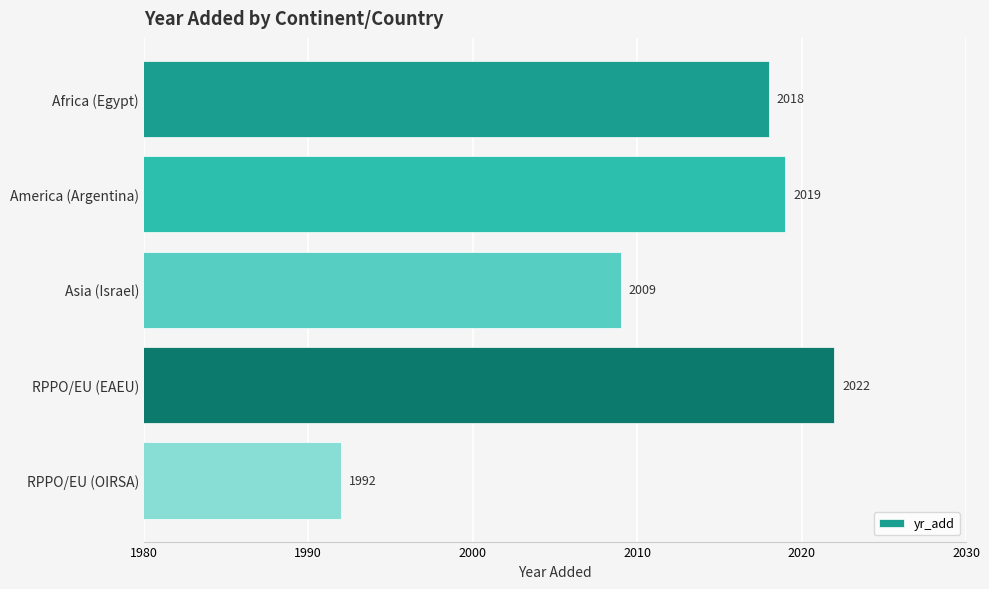

What is the value of the 3rd bar from the top?

2009